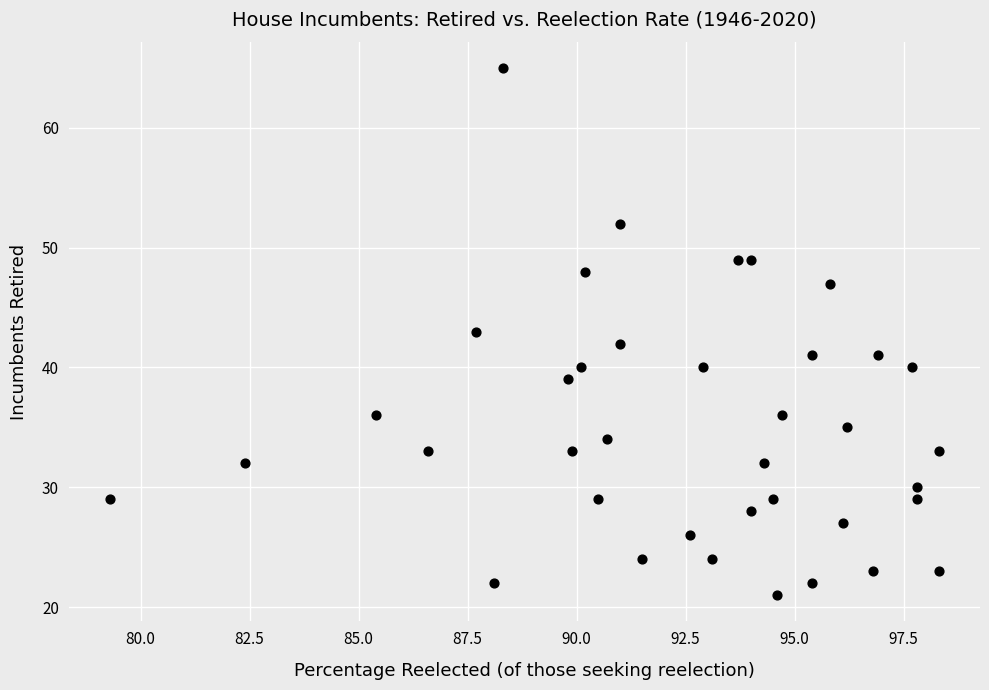

What is the range of Y values (max minus min)?

44